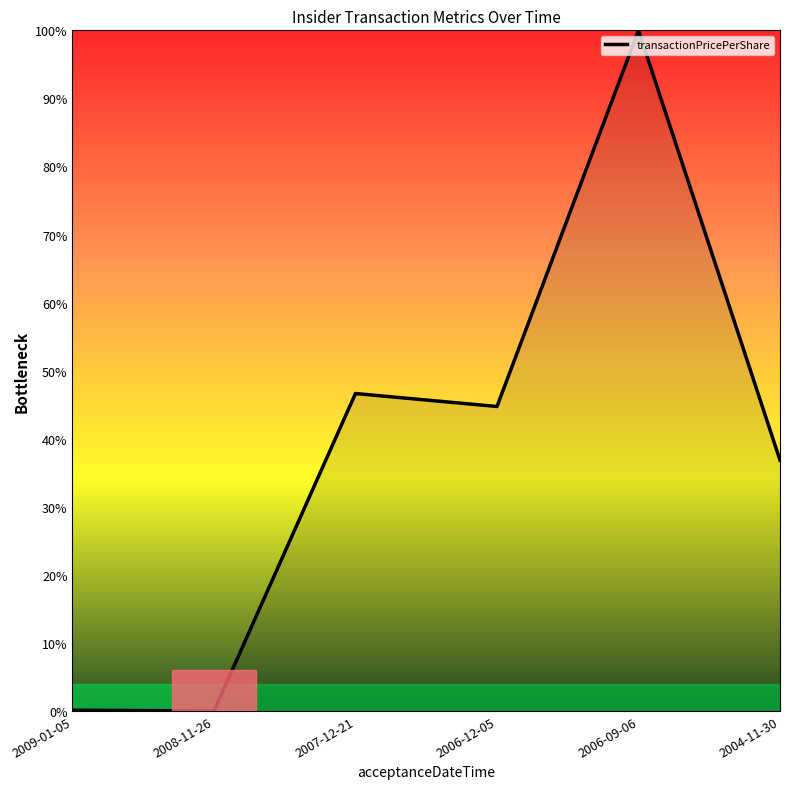

Does the chart display data point markers on the line(s)?

No